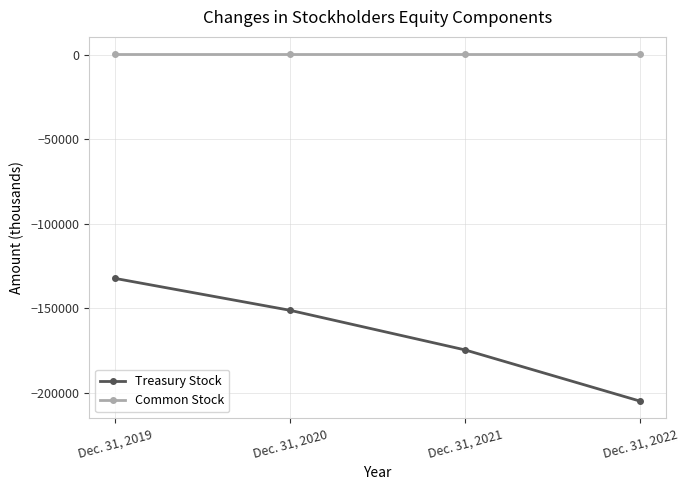

True or false: Treasury Stock has more than 0 interior local peaks.

False